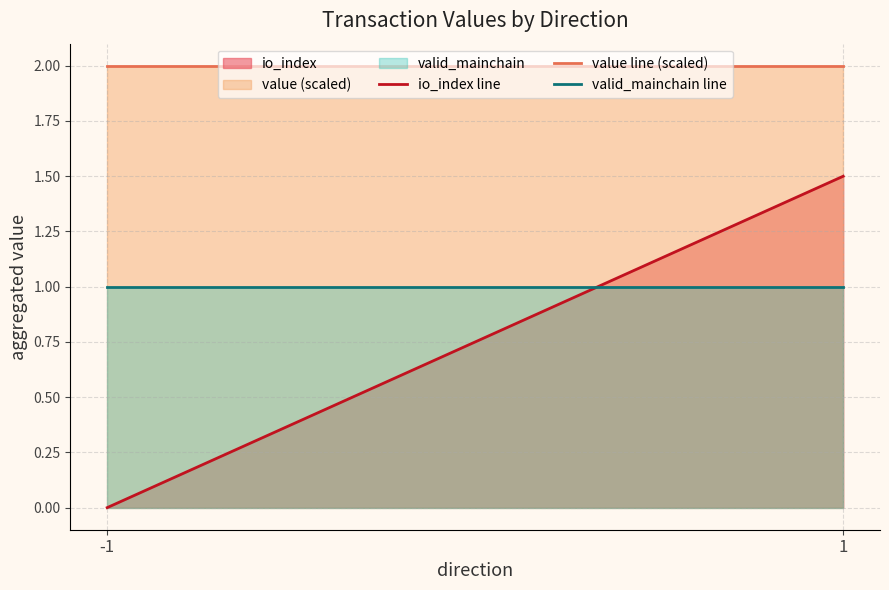

What is the sum of all valid_mainchain line values?

2.0